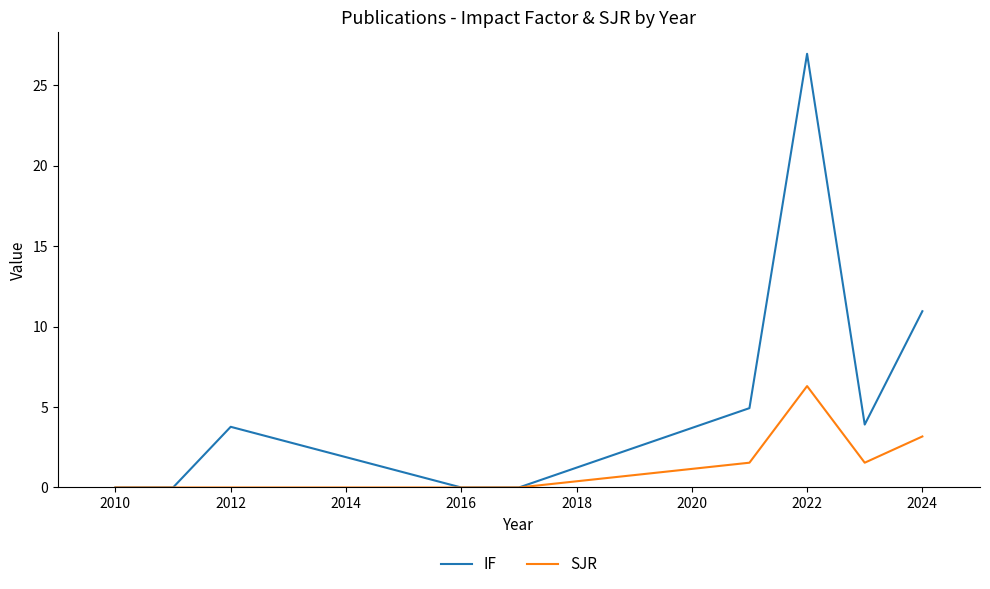

Rank the series by their average value, from highest to lowest.

IF, SJR